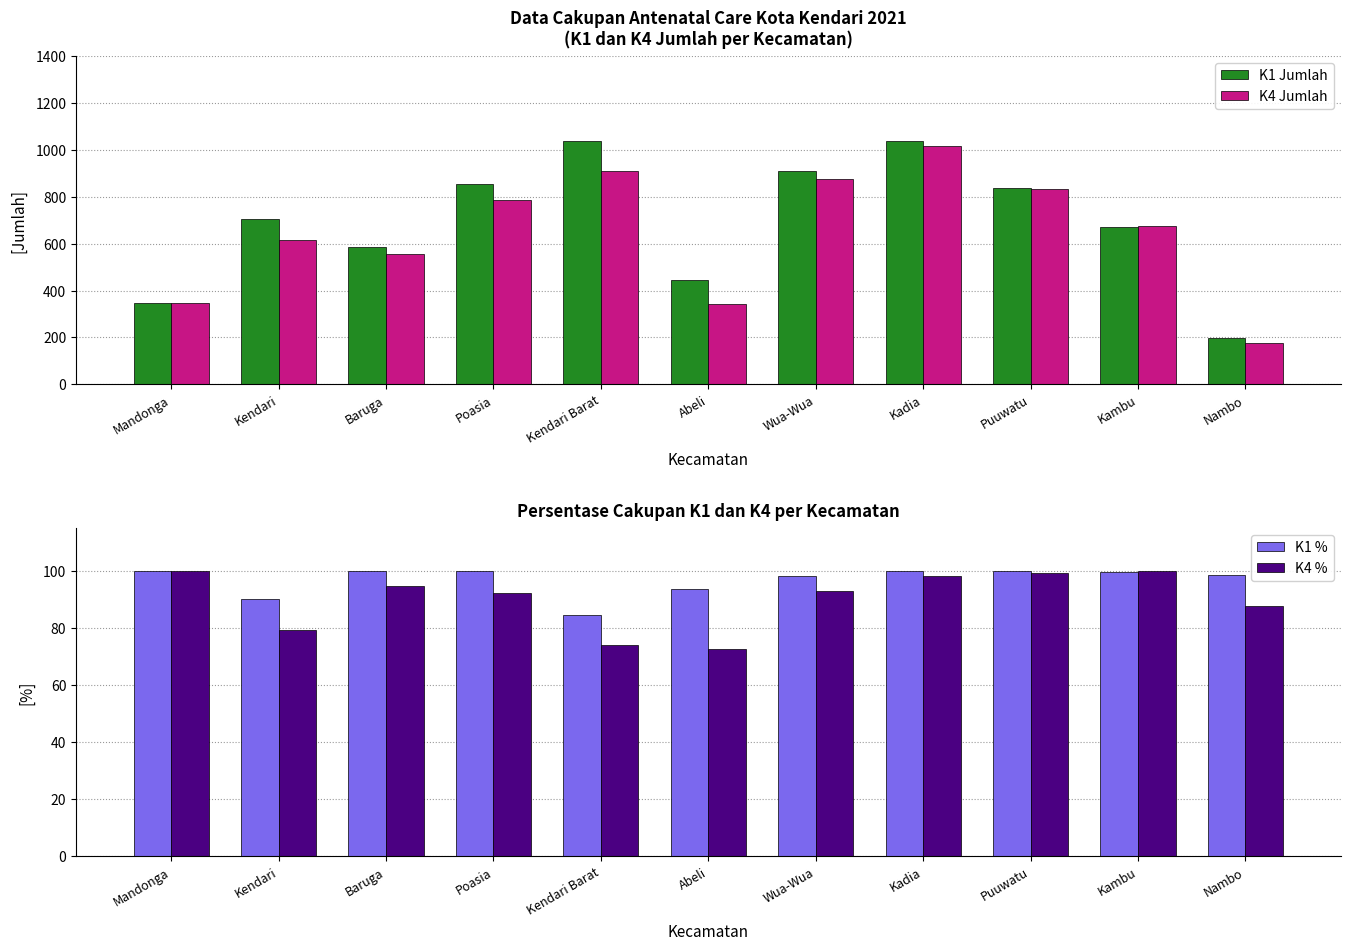

What is the highest value of the K4 % series?

100.0